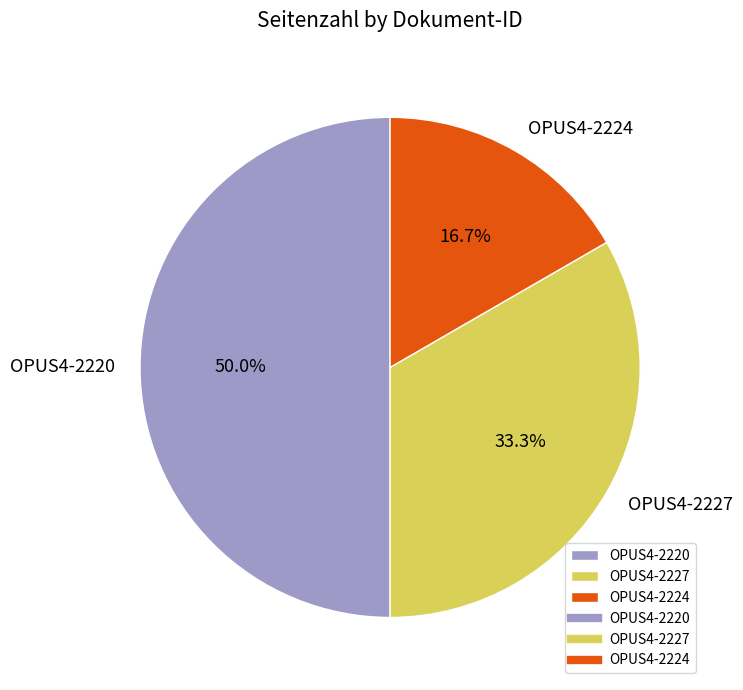

How many slices are in this pie chart?

3